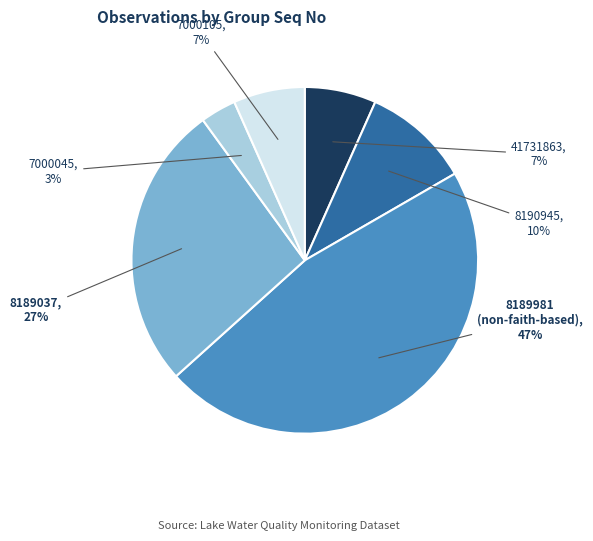

Is the sum of 8189037 and 8190945 greater than half?

No